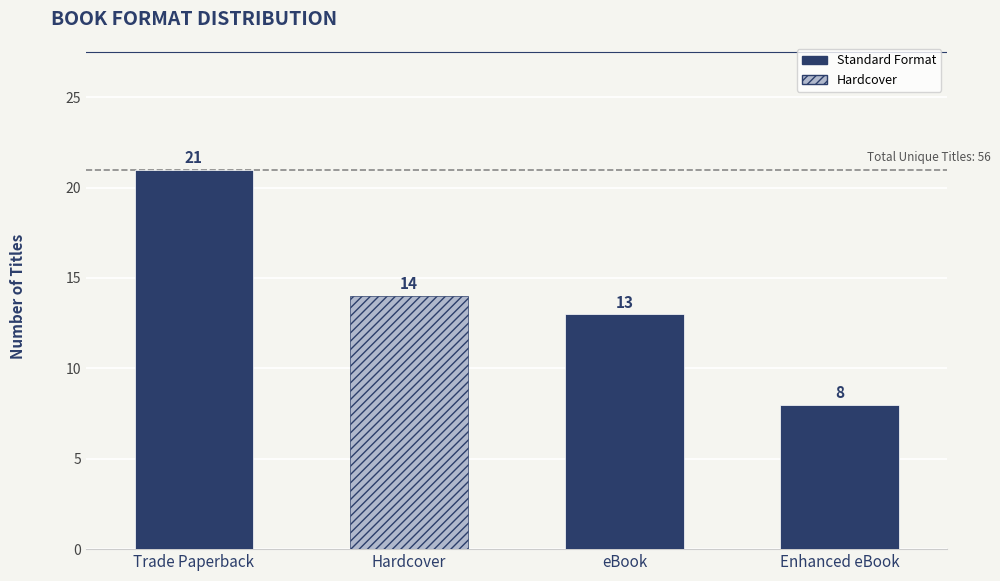

Which label corresponds to the largest value in the chart?

Trade Paperback